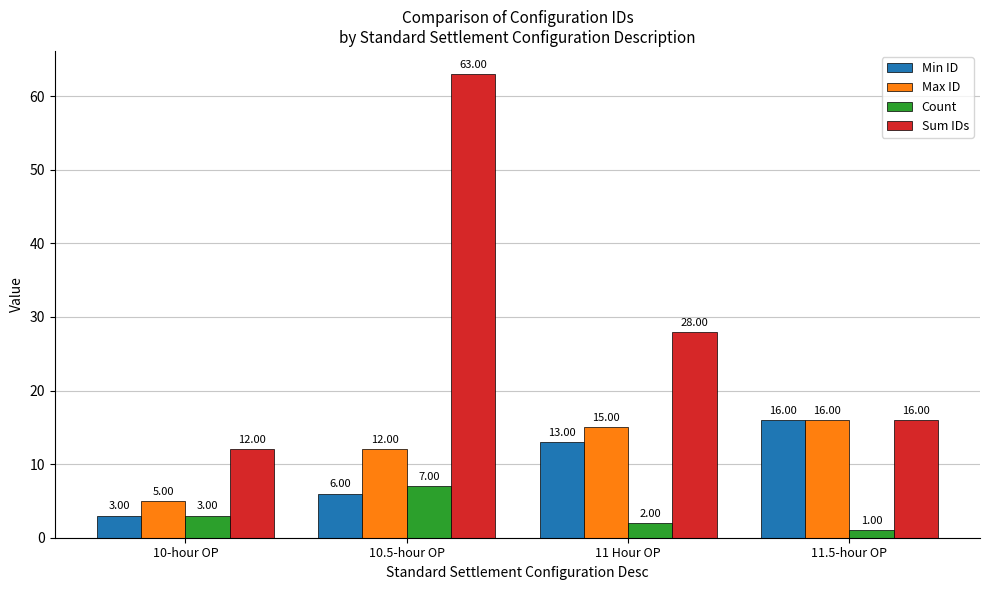

What is the label of the 1st bar from the left?

10-hour OP